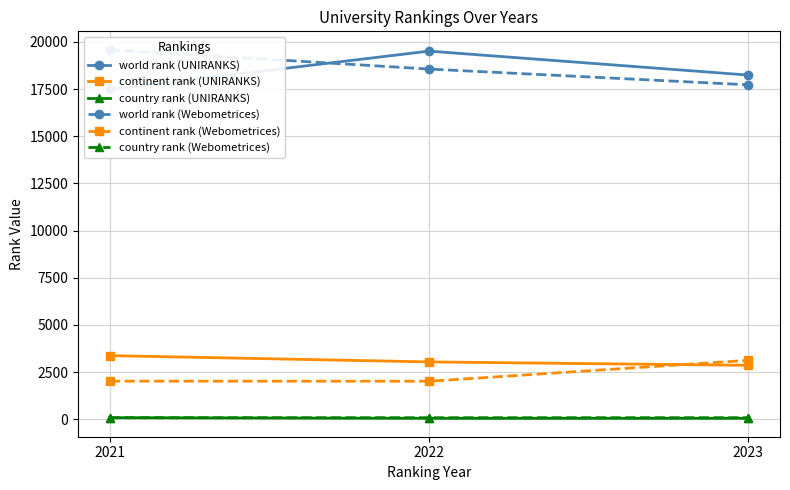

Which series has the largest total across all categories?

world rank (Webometrices)